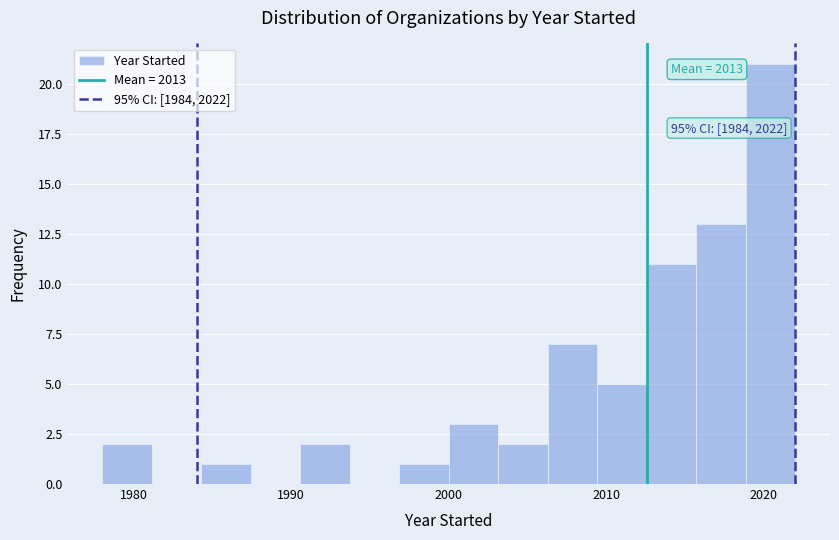

Read against the x-axis, roughly where is the centre of the tallest bar?

2020